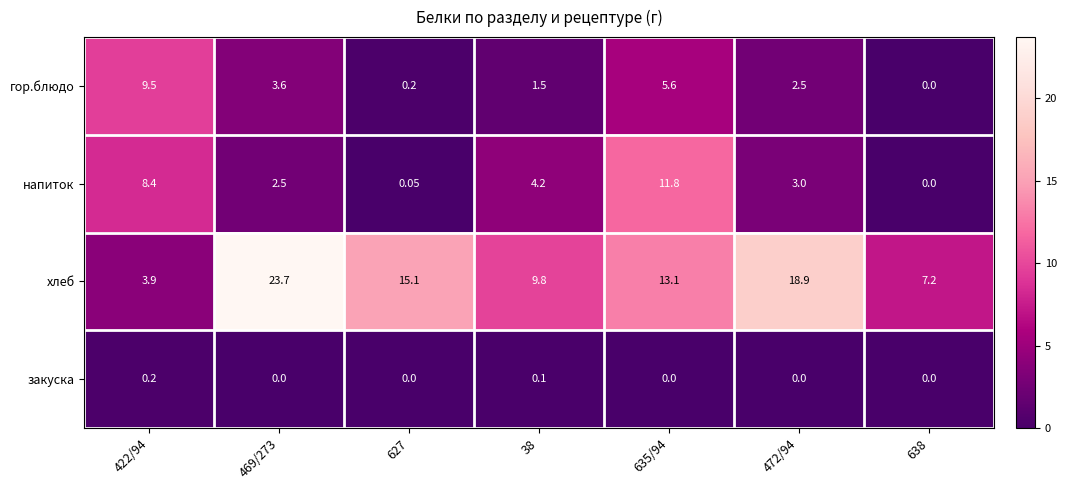

Between 38 and 472/94, which series saw the biggest shift?

хлеб